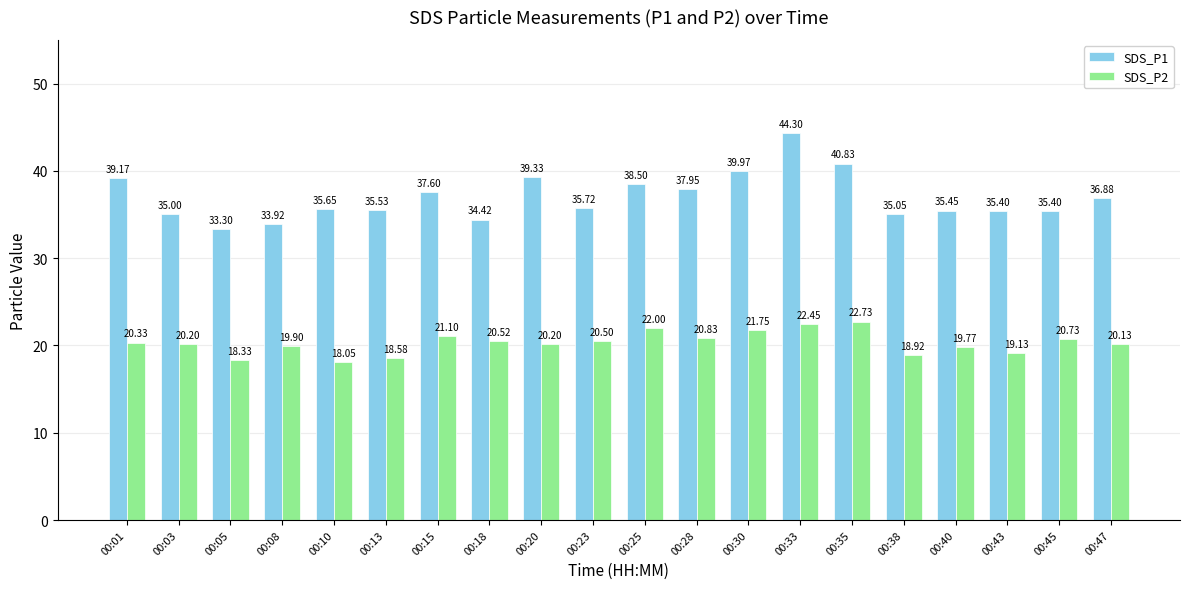

What is the average value of the SDS_P2 series?

20.3